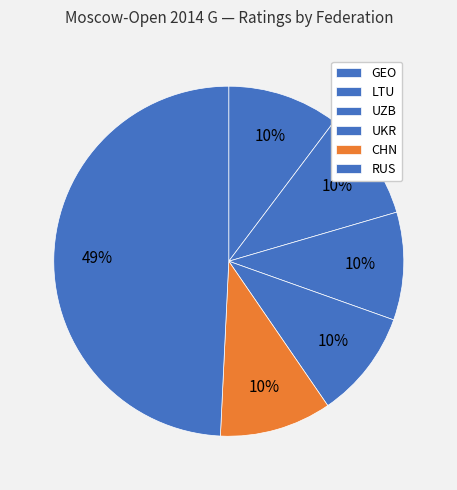

How many slices are in this pie chart?

6